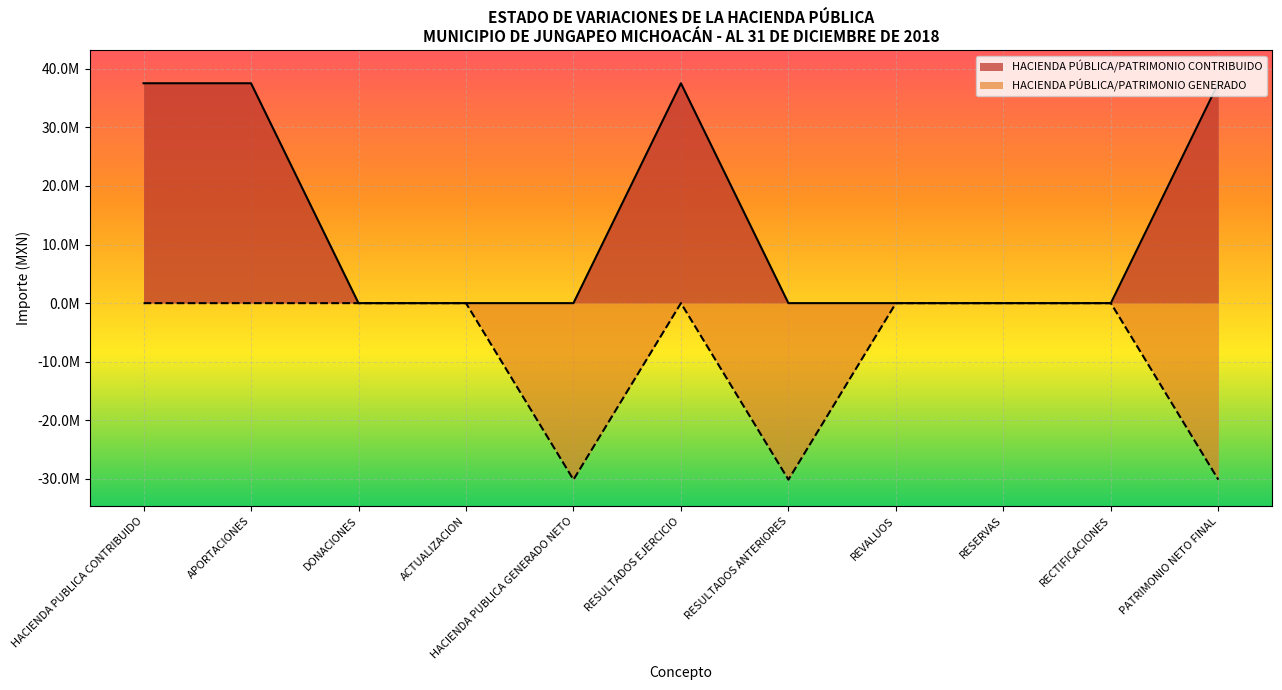

The value of HACIENDA PÚBLICA/PATRIMONIO CONTRIBUIDO at REVALUOS is 0.0. True or false?

True